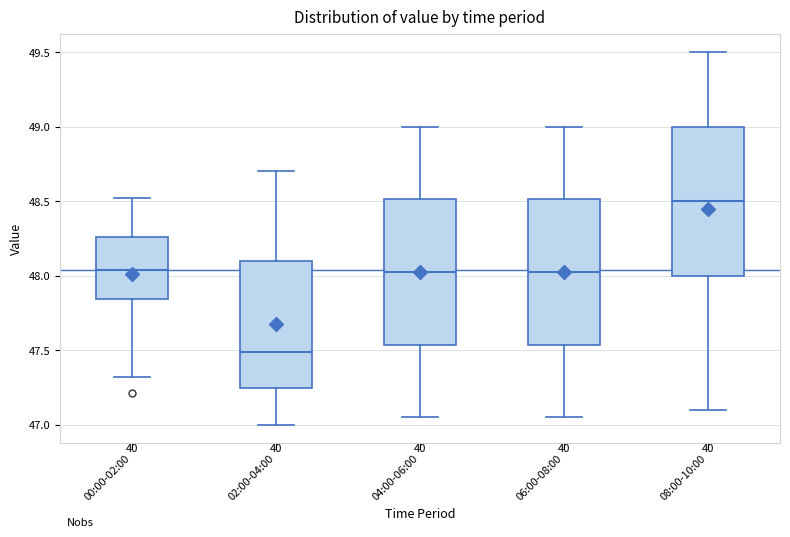

Where is the upper edge of the box for 00:00-02:00 on the y-axis? The values are not printed on the chart, so give them approximately, as read against the axis.

48.25